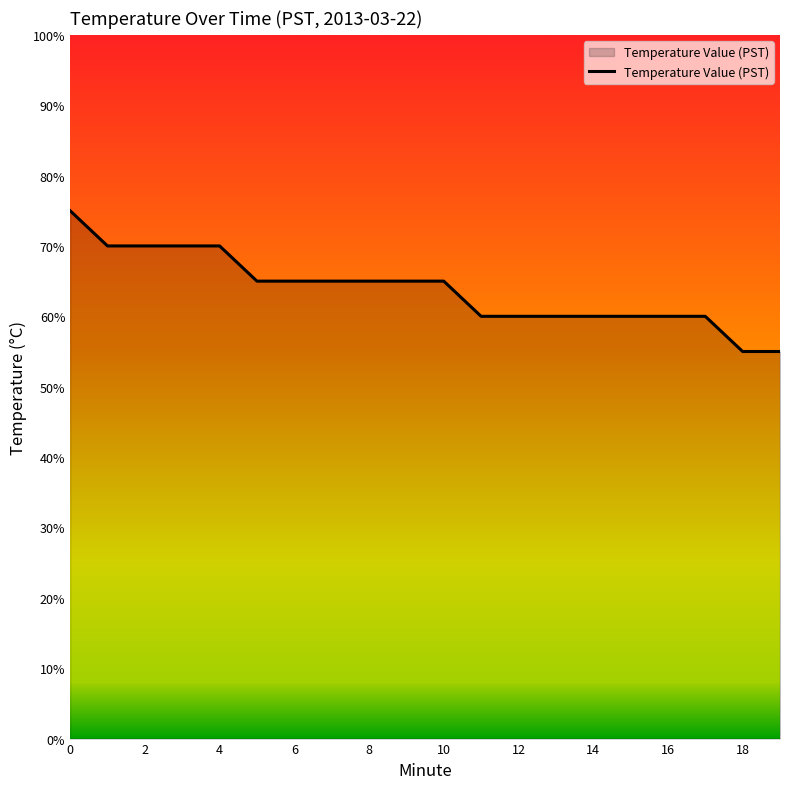

Does the chart display data point markers on the line(s)?

No